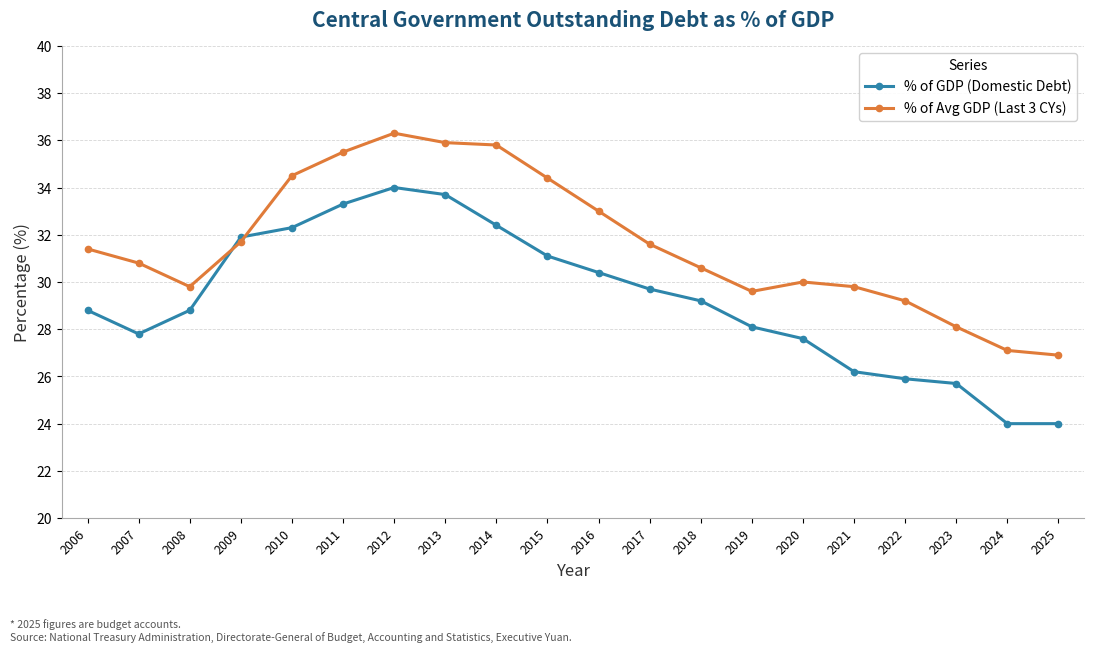

At how many categories does at least one series exceed 27?

19